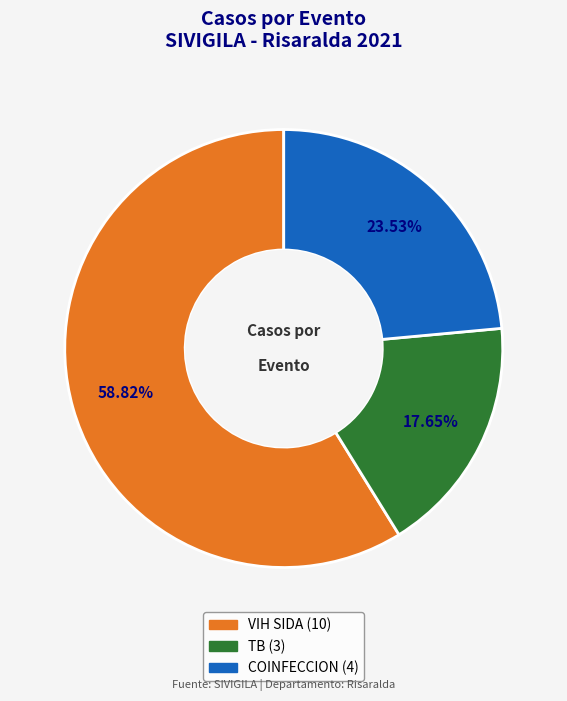

Rank the categories by value from highest to lowest.

VIH SIDA, COINFECCION, TB